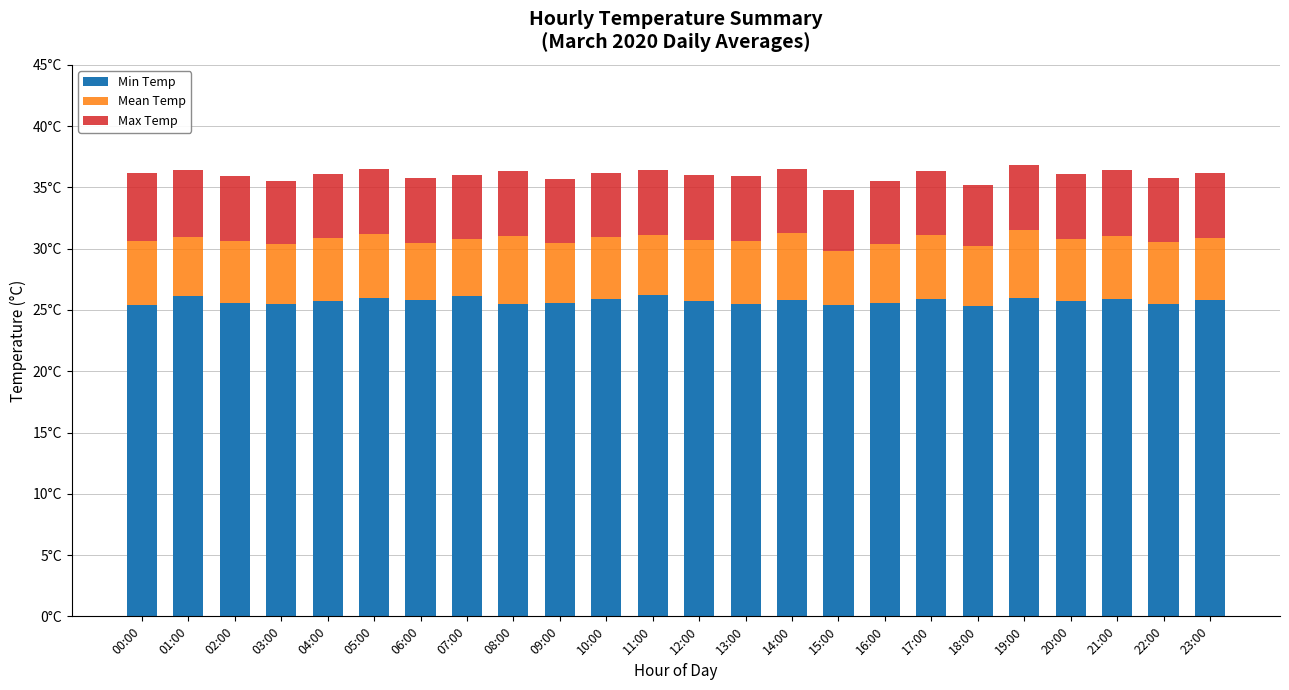

What are all the series names shown in the legend?

Min Temp, Mean Temp, Max Temp